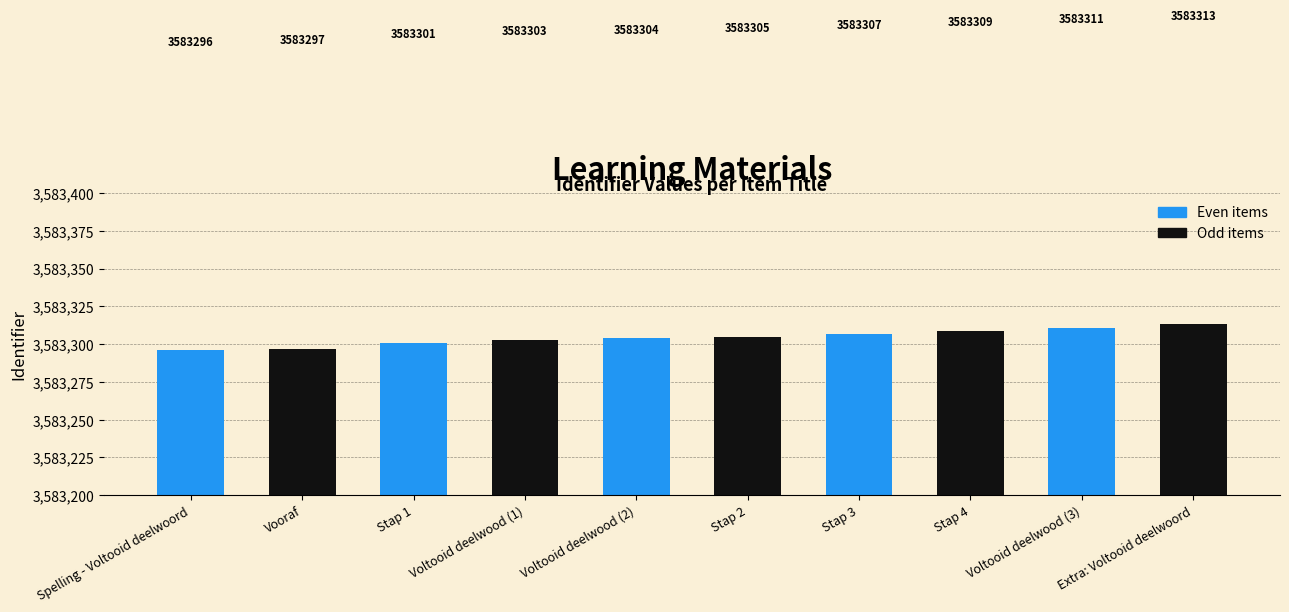

List the labels in order of value, largest first.

Extra: Voltooid deelwoord, Voltooid deelwood (3), Stap 4, Stap 3, Stap 2, Voltooid deelwood (2), Voltooid deelwood (1), Stap 1, Vooraf, Spelling - Voltooid deelwoord